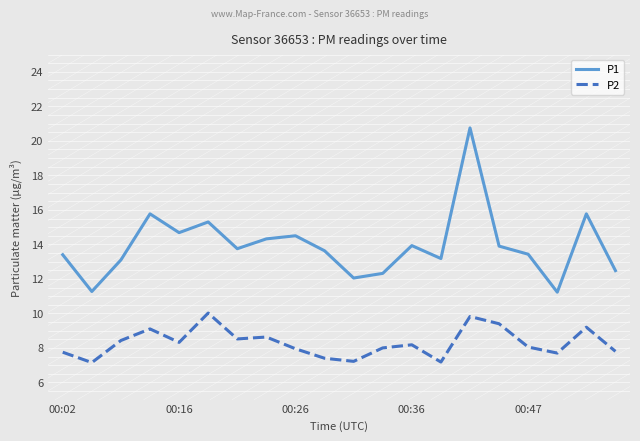

What is the highest value of the P1 series?

20.8